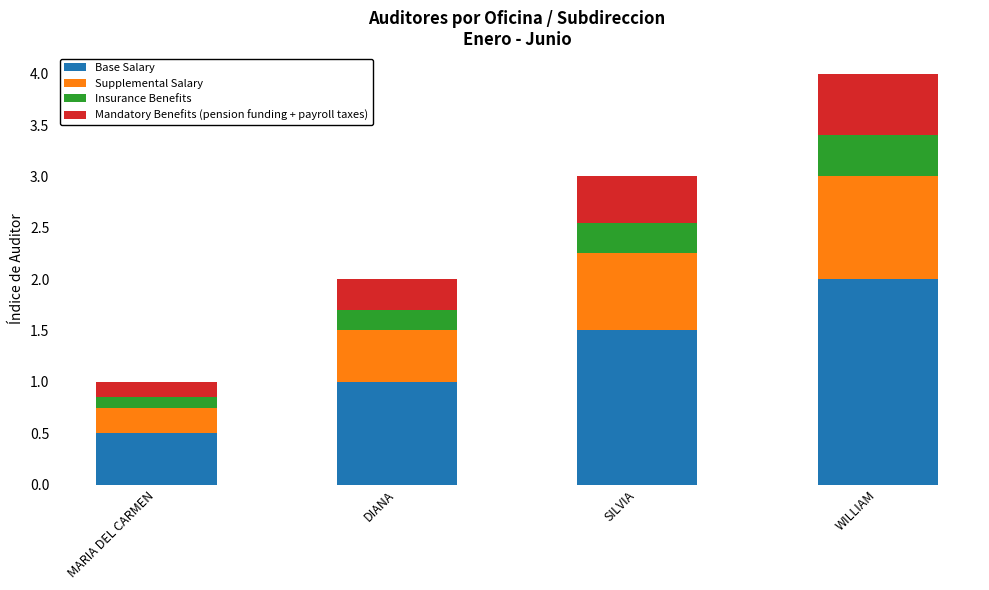

At which category is the sum across all series the highest?

WILLIAM